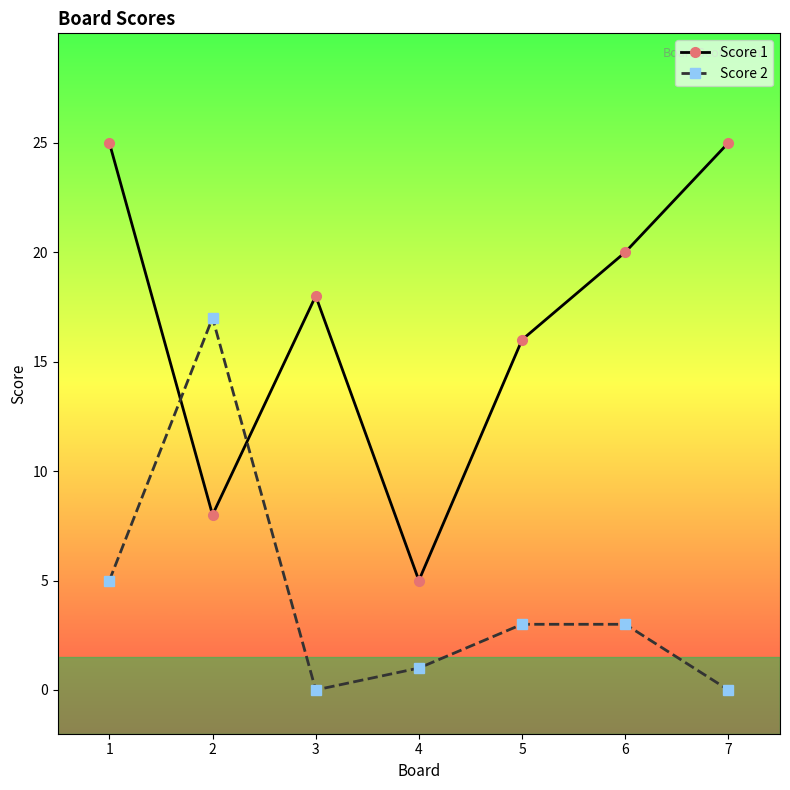

Does the chart have visible grid lines?

No